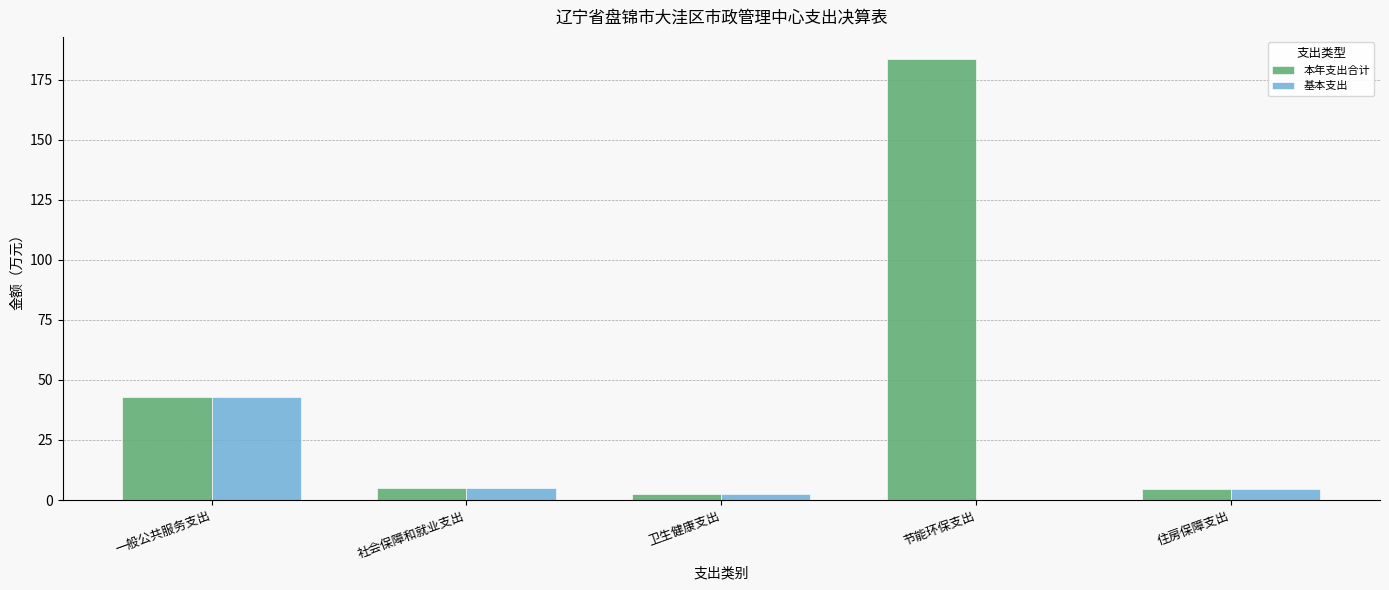

Is it true that 基本支出 equals 0.0 at 节能环保支出?

True